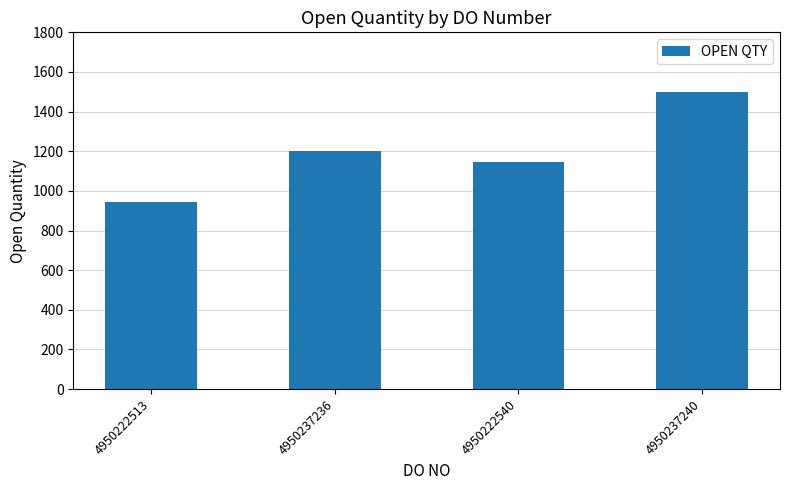

How many bars are there in total?

4